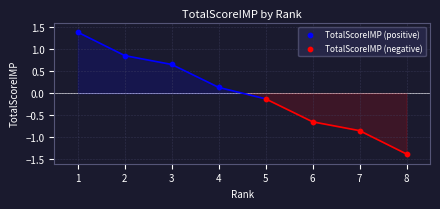

Which series reaches the maximum Y coordinate?

TotalScoreIMP (positive)